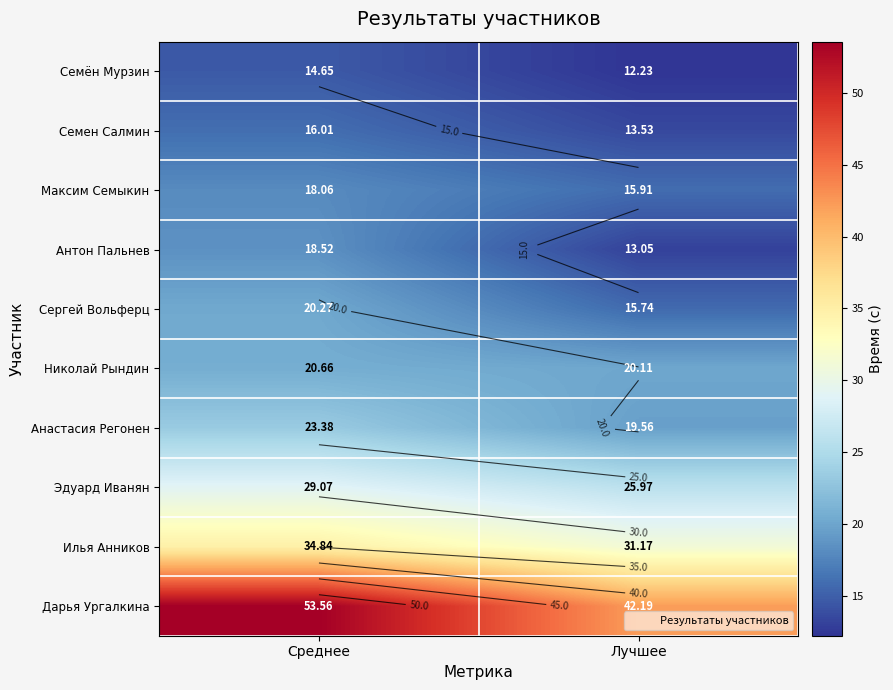

What is the difference between the highest and lowest values at Среднее?

38.9